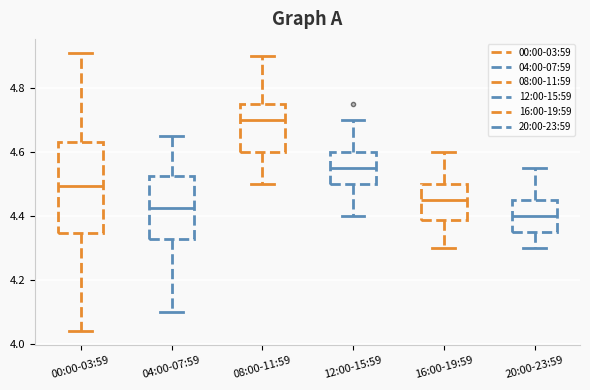

Where is the upper edge of the box for 16:00-19:59 on the y-axis? The values are not printed on the chart, so give them approximately, as read against the axis.

4.50